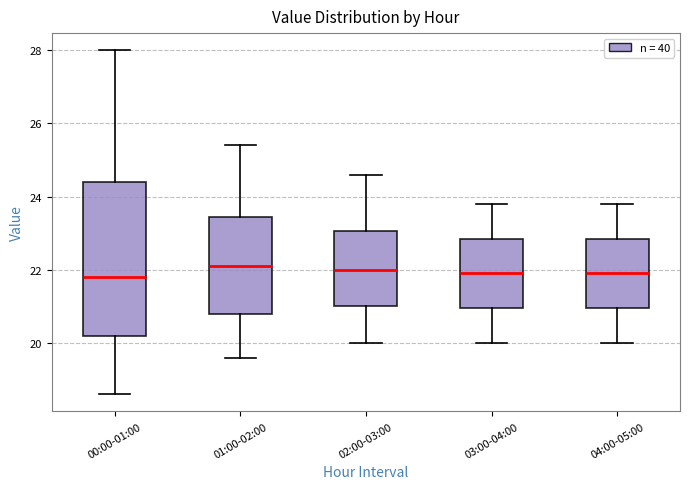

Where is the upper edge of the box for 04:00-05:00 on the y-axis? The values are not printed on the chart, so give them approximately, as read against the axis.

22.8